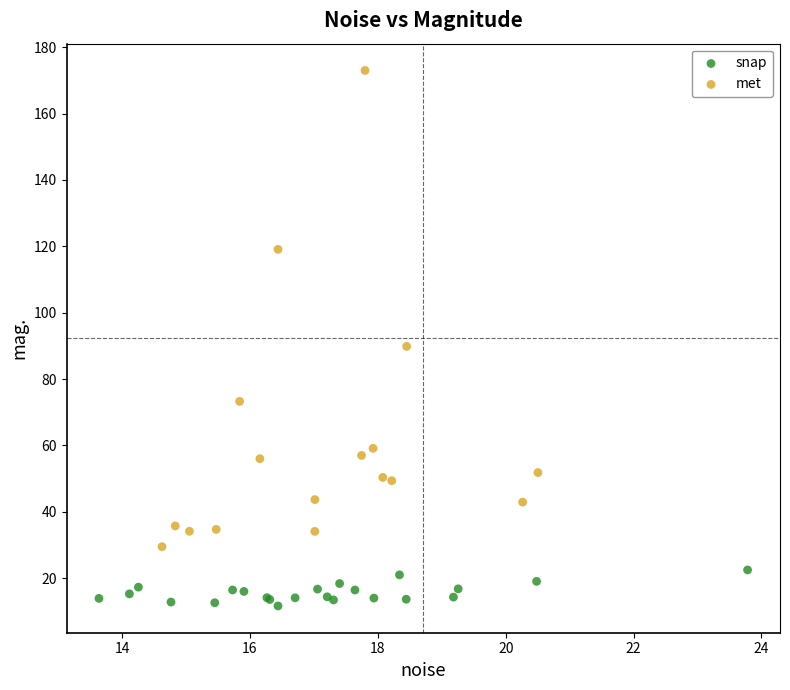

Which series reaches the maximum Y coordinate?

met